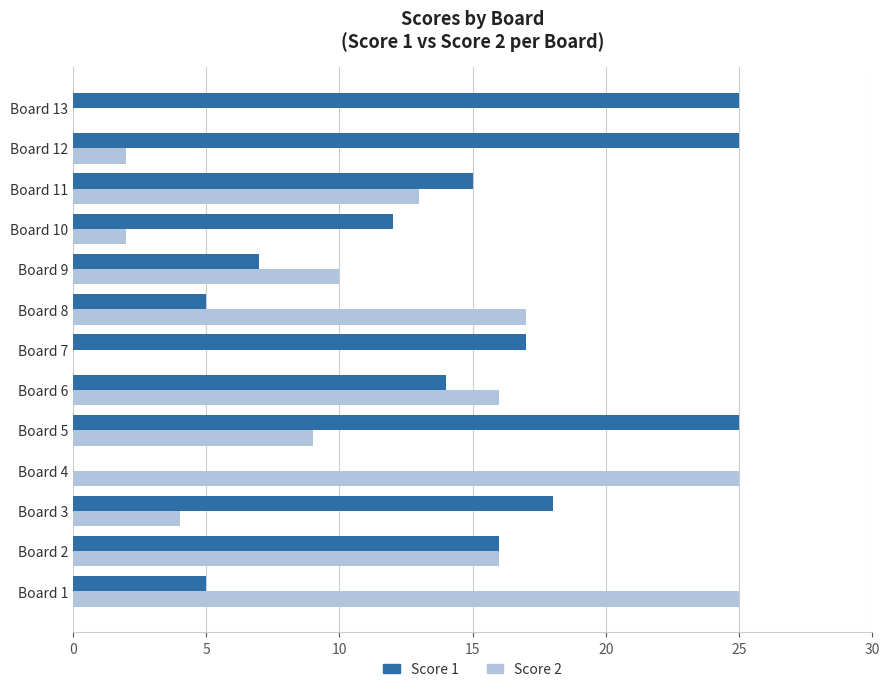

Where is Score 2 nearest to the value 12?

Board 11